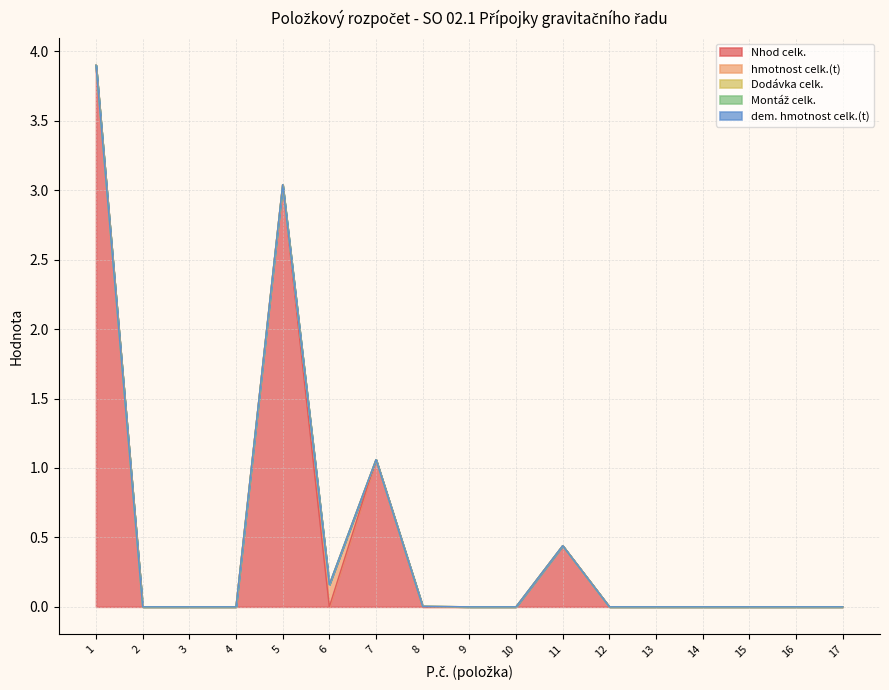

How many interior local peaks does the hmotnost celk.(t) series have?

2